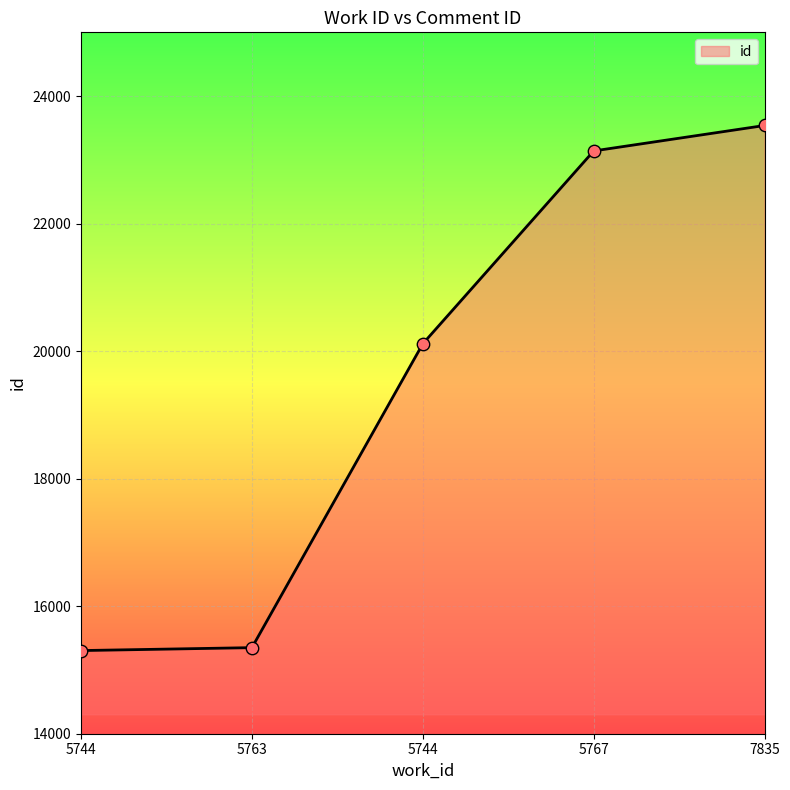

How many lines are shown in the chart?

1